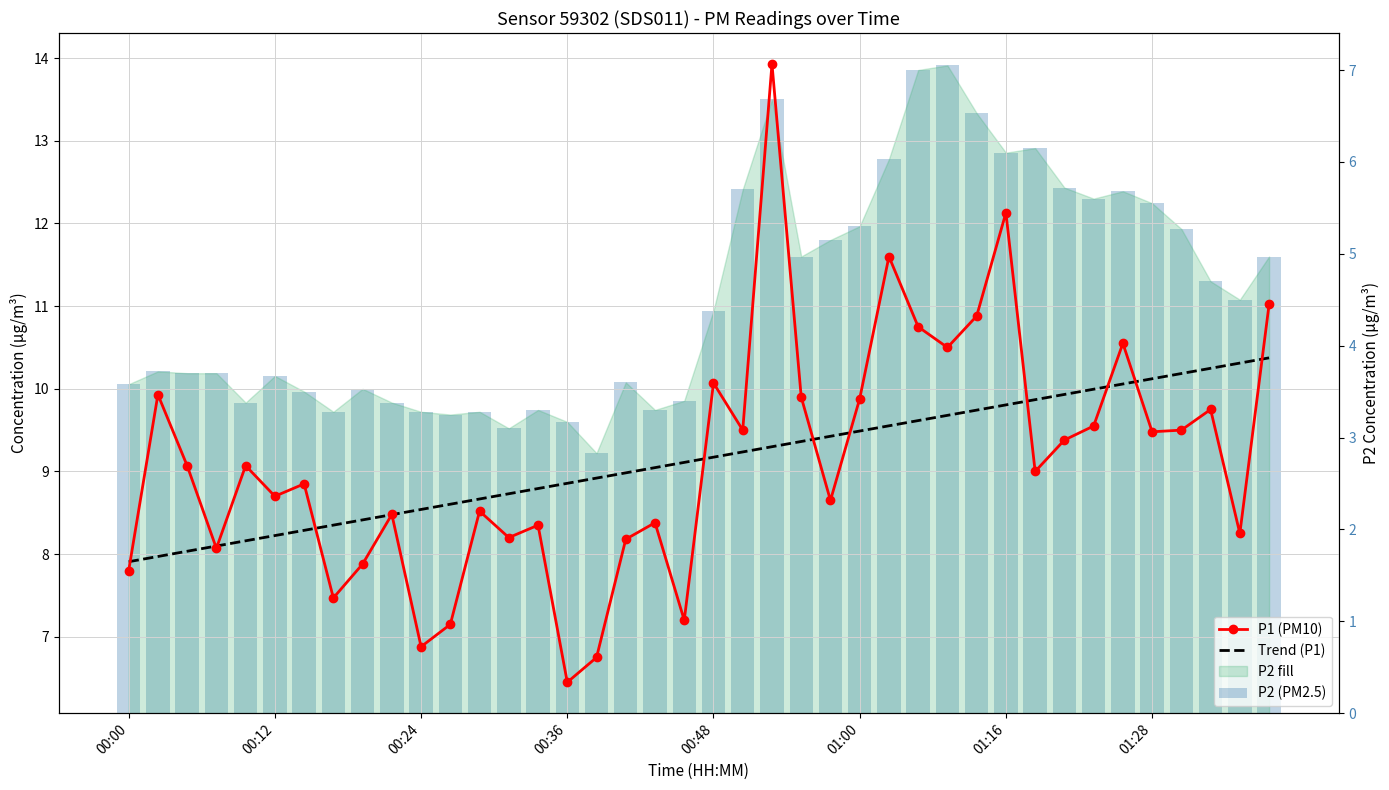

What is the sum of all Trend (P1) values?

365.6